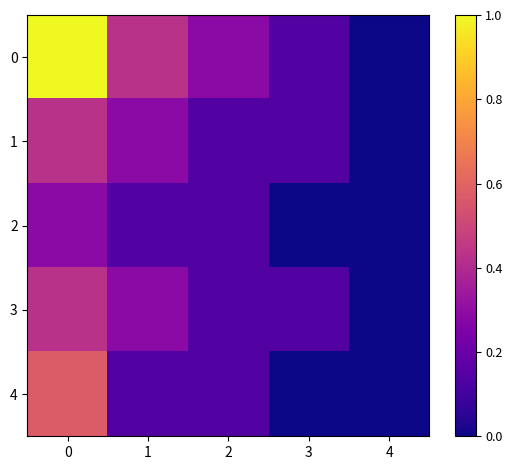

Reading left to right, extract all data points from this chart.

0: 0=1.0	1=0.4	2=0.3	3=0.1	4=0.0
1: 0=0.4	1=0.3	2=0.1	3=0.1	4=0.0
2: 0=0.3	1=0.1	2=0.1	3=0.0	4=0.0
3: 0=0.4	1=0.3	2=0.1	3=0.1	4=0.0
4: 0=0.6	1=0.1	2=0.1	3=0.0	4=0.0